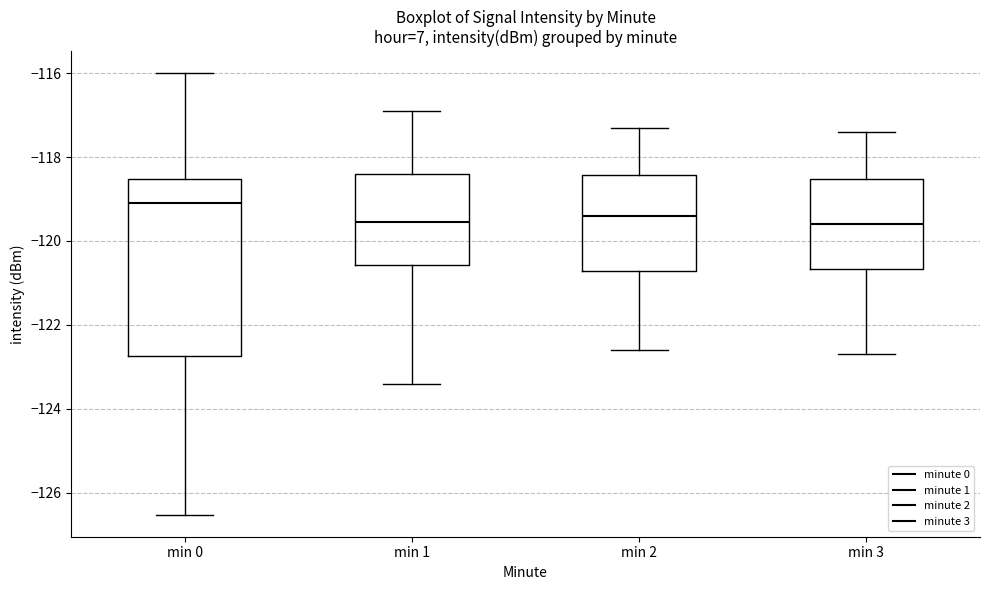

Where is the lower edge of the box for min 3 on the y-axis? The values are not printed on the chart, so give them approximately, as read against the axis.

-120.6